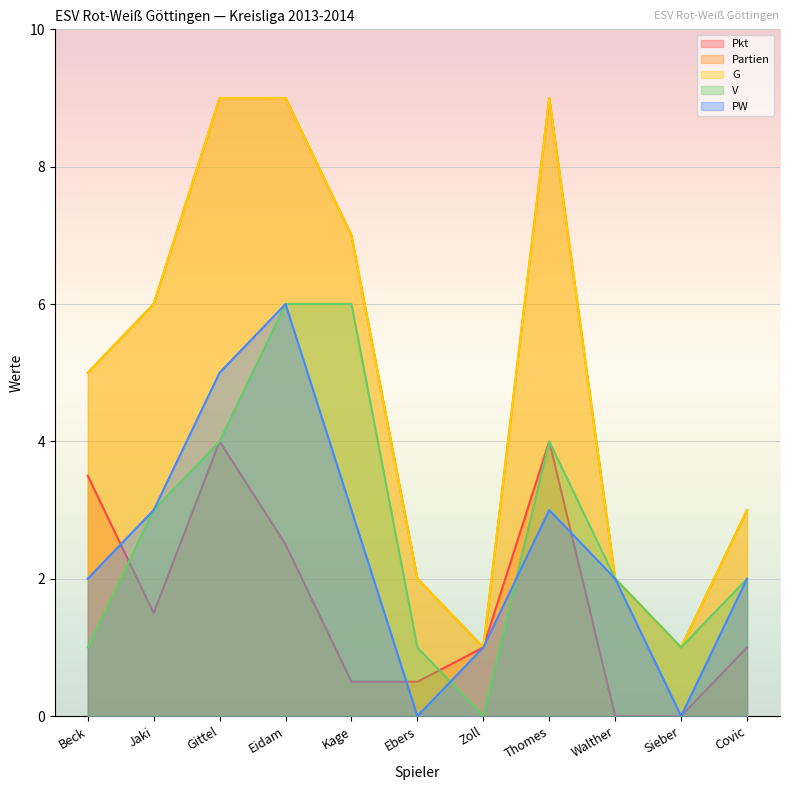

Where does the Pkt series first go above 1?

Beck